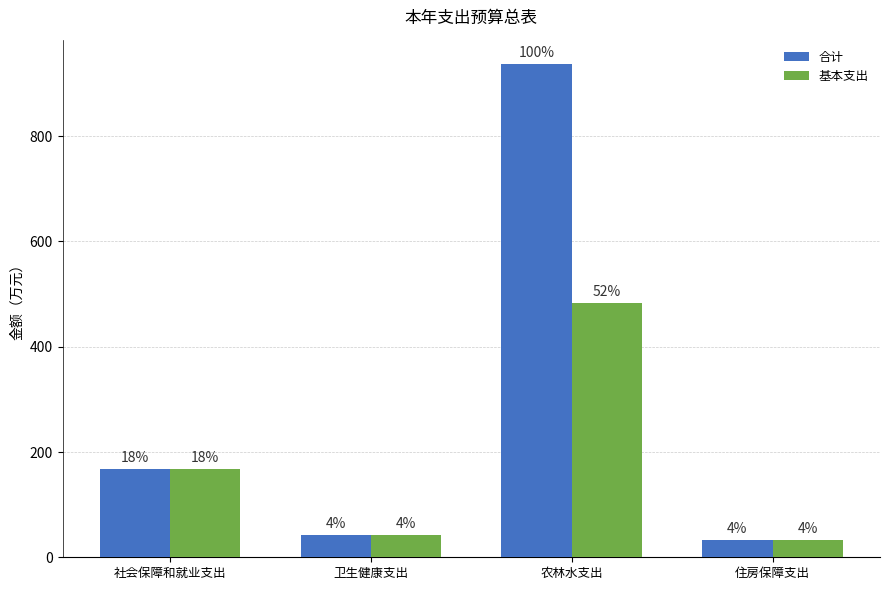

At which category is the sum across all series the highest?

农林水支出